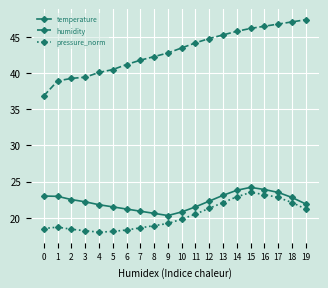

At how many categories does at least one series exceed 36?

20